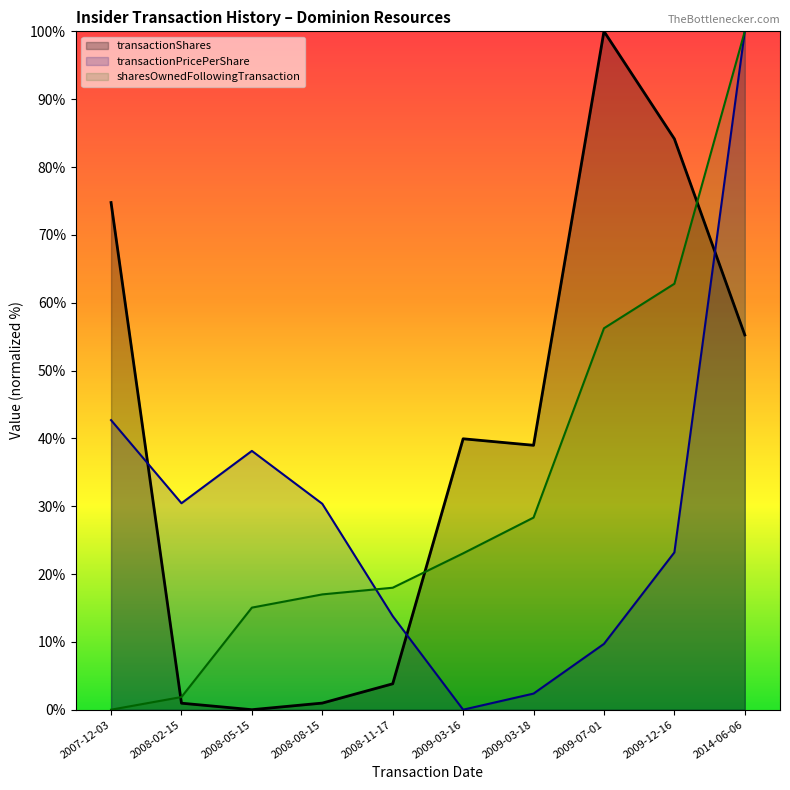

At which label is transactionShares closest to 50?

2014-06-06